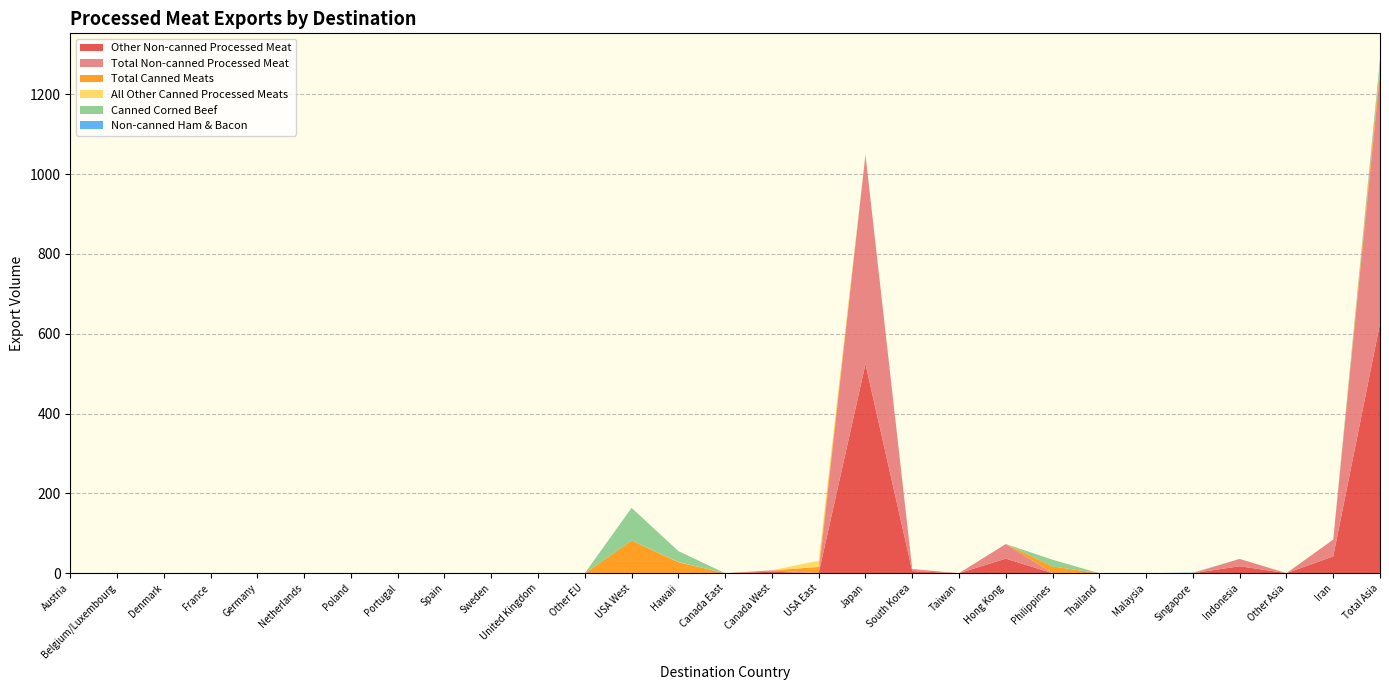

Reading right to left, extract all data points from this chart.

Other Non-canned Processed Meat: 625.8	42.1	0.0	17.5	0.0	0.0	0.0	0.0	36.6	0.0	5.3	524.4	0.0	3.6	0.0	0.0	0.0	0.0	0.0	0.0	0.0	0.0	0.0	0.0	0.0	0.0	0.0	0.0	0.0
Total Non-canned Processed Meat: 626.7	42.1	0.0	18.3	0.0	0.0	0.0	0.0	36.6	0.0	5.3	524.4	0.0	3.6	0.0	0.0	0.0	0.0	0.0	0.0	0.0	0.0	0.0	0.0	0.0	0.0	0.0	0.0	0.0
Total Canned Meats: 17.6	0.0	0.4	0.0	0.3	0.0	0.0	16.9	0.0	0.0	0.0	0.0	15.6	0.0	0.0	27.8	81.8	0.0	0.0	0.0	0.0	0.0	0.0	0.0	0.0	0.0	0.0	0.0	0.0
All Other Canned Processed Meats: 0.7	0.0	0.4	0.0	0.3	0.0	0.0	0.0	0.0	0.0	0.0	0.0	15.6	0.0	0.0	0.6	0.0	0.0	0.0	0.0	0.0	0.0	0.0	0.0	0.0	0.0	0.0	0.0	0.0
Canned Corned Beef: 16.9	0.0	0.0	0.0	0.0	0.0	0.0	16.9	0.0	0.0	0.0	0.0	0.0	0.0	0.0	27.2	81.8	0.0	0.0	0.0	0.0	0.0	0.0	0.0	0.0	0.0	0.0	0.0	0.0
Non-canned Ham & Bacon: 0.9	0.0	0.0	0.0	0.9	0.0	0.0	0.0	0.0	0.0	0.0	0.0	0.0	0.0	0.0	0.0	0.0	0.0	0.0	0.0	0.0	0.0	0.0	0.0	0.0	0.0	0.0	0.0	0.0